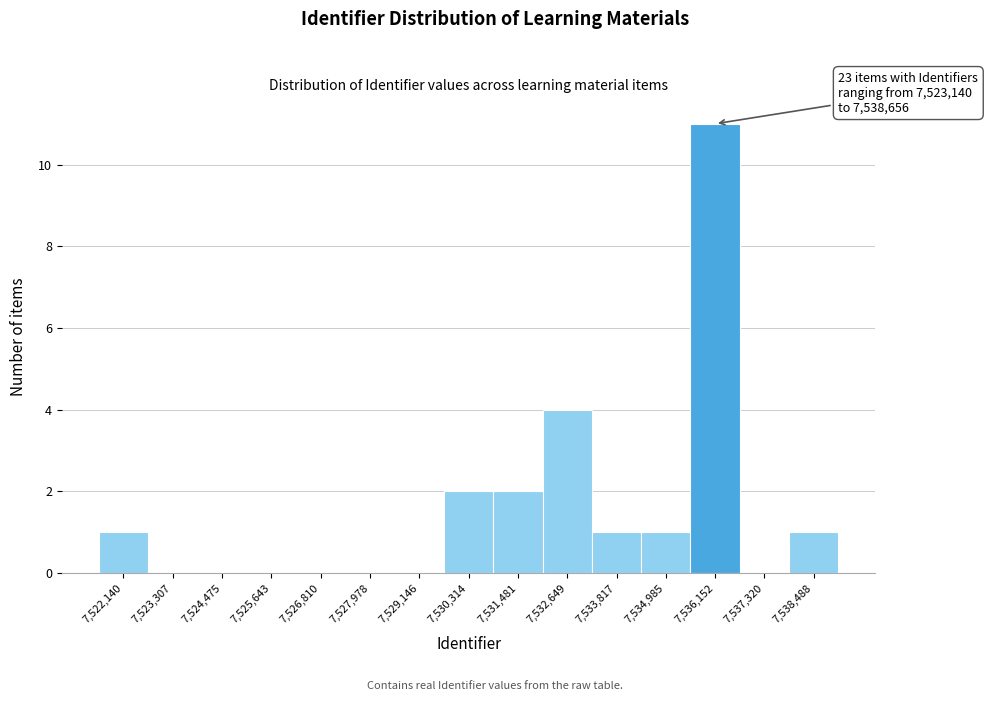

Reading left to right, transcribe all the data shown in this chart.

7,522,140=1	7,523,307=0	7,524,475=0	7,525,643=0	7,526,810=0	7,527,978=0	7,529,146=0	7,530,314=2	7,531,481=2	7,532,649=4	7,533,817=1	7,534,985=1	7,536,152=11	7,537,320=0	7,538,488=1